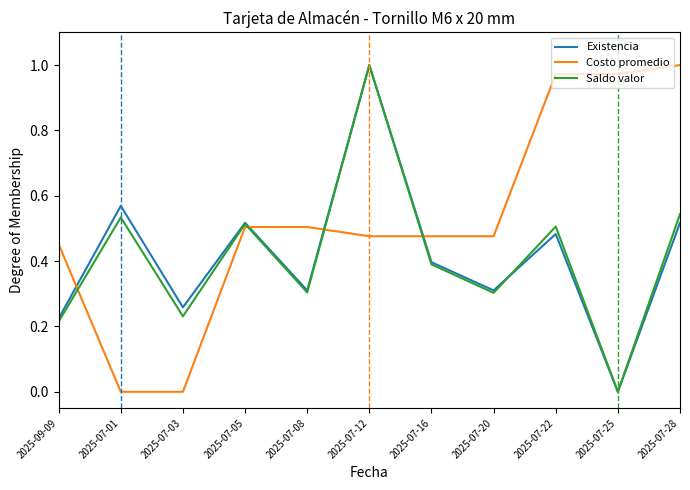

Which series ends up on top after the final intersection of Existencia and Costo promedio?

Costo promedio